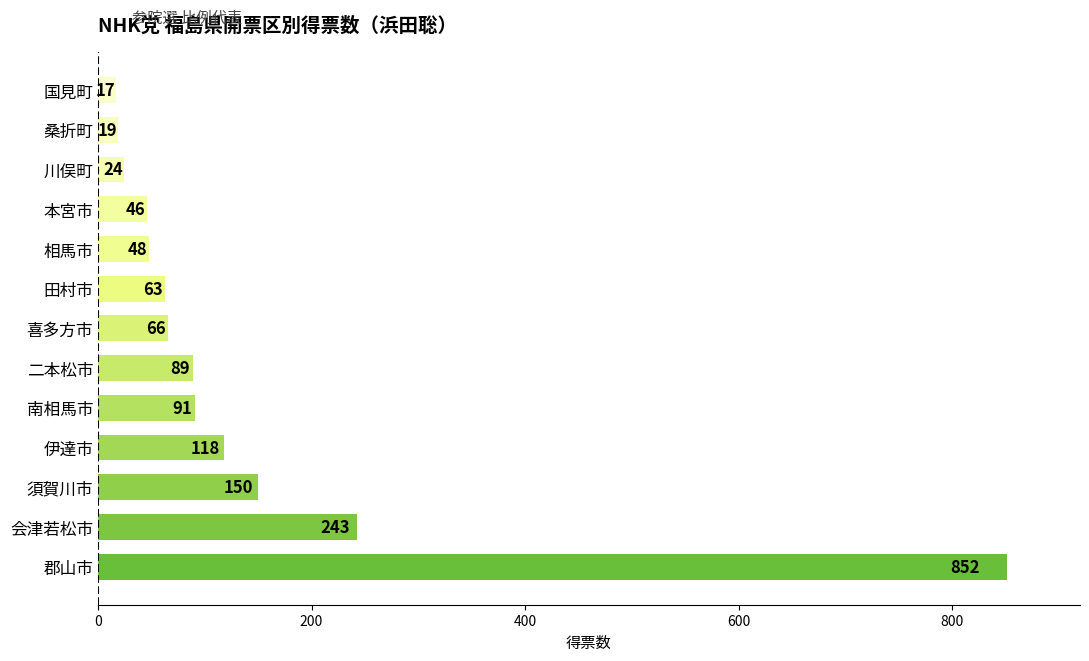

What is the greatest value displayed?

851.7